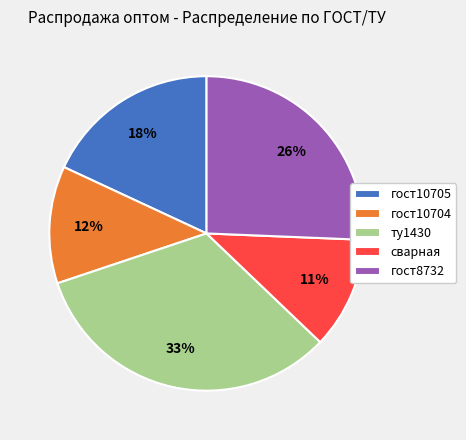

How many segments does this pie chart have?

5